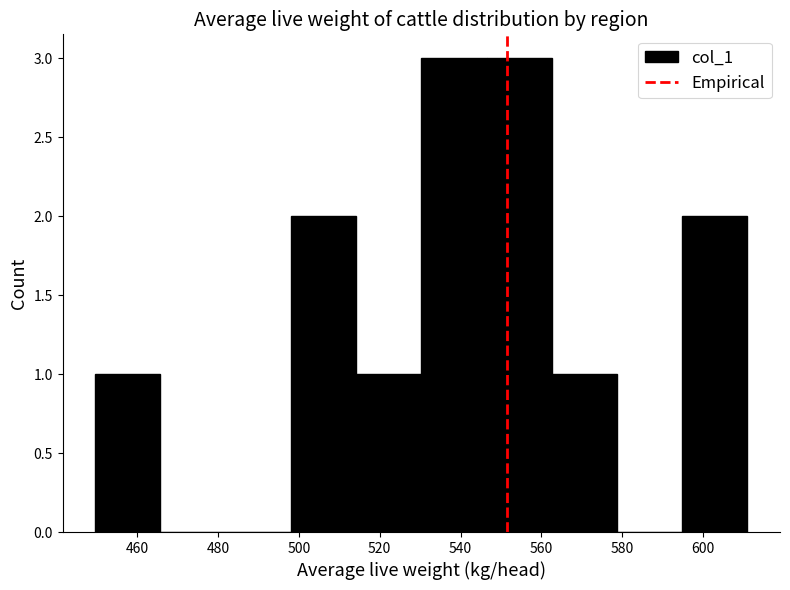

How tall is the bar that spans 514 to 530 on the x-axis? Neither the bar edges nor the heights are printed on the chart, so give them approximately, as read against the axes.

1